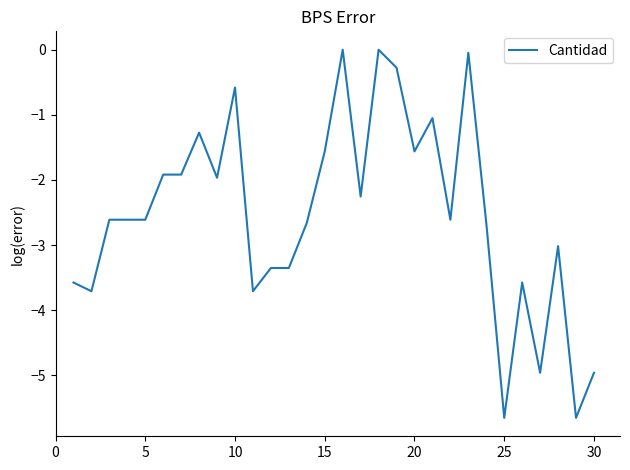

What is the minimum value shown in the chart?

-5.7